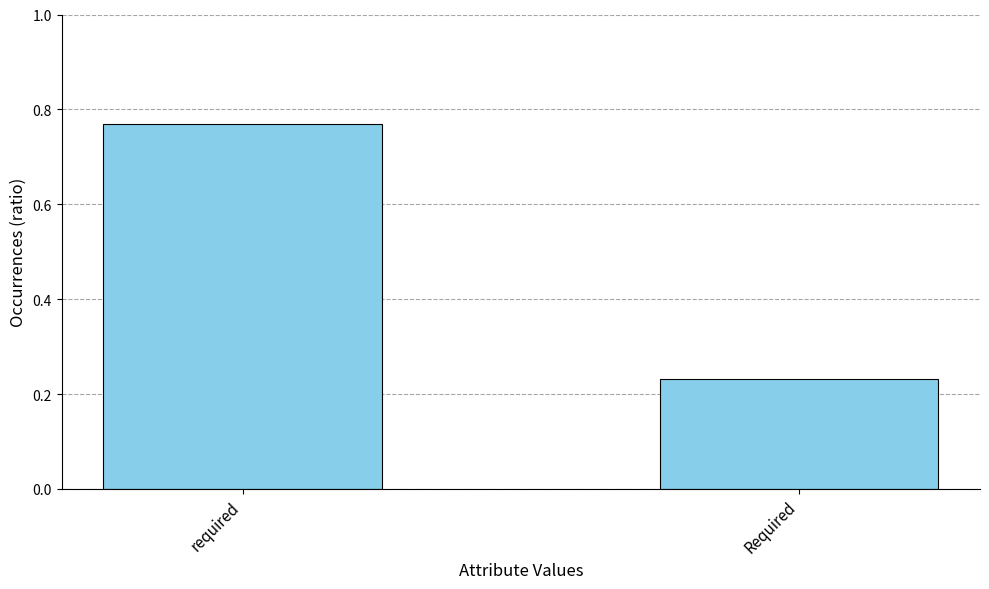

True or false: the data shows 1.0 at required.

False